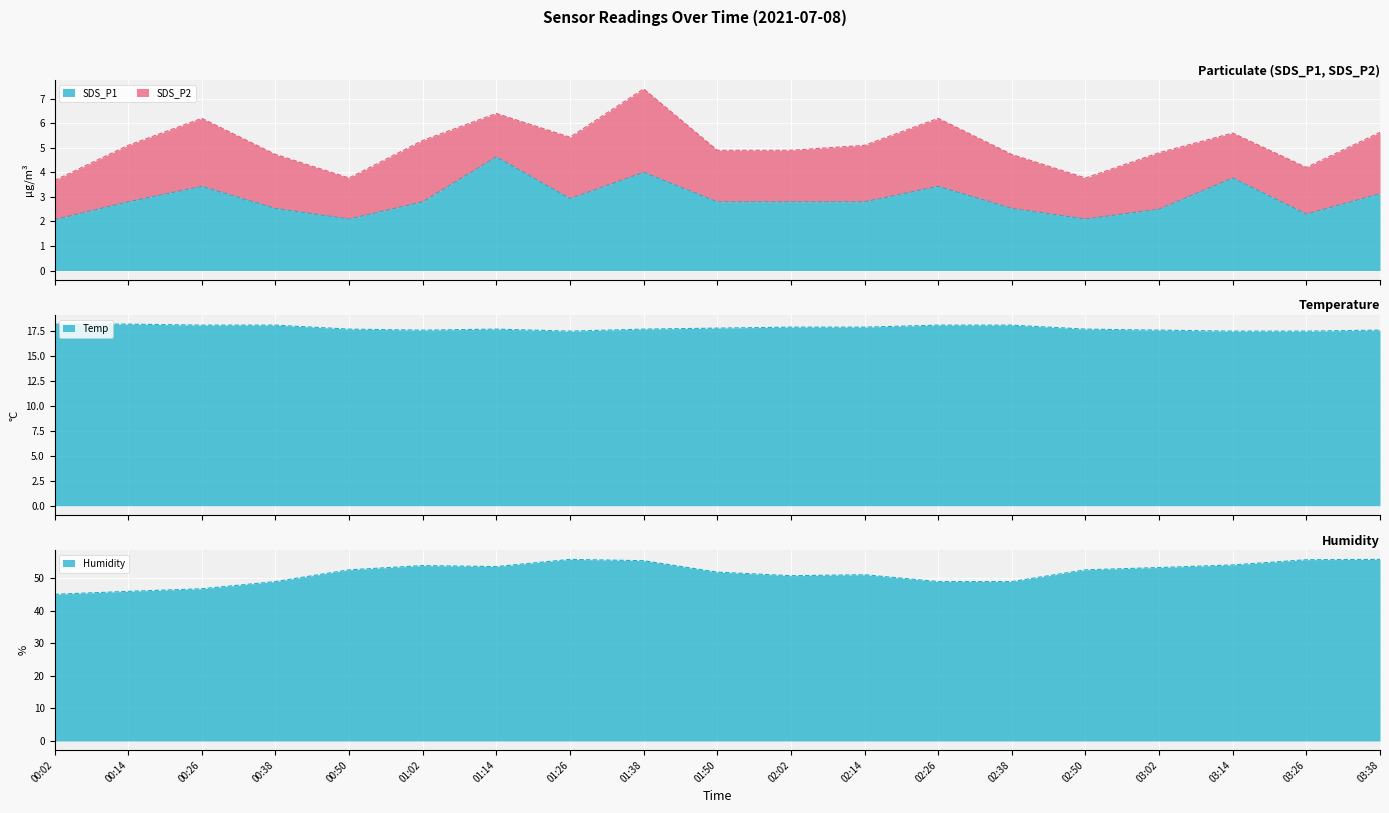

Rank the categories by SDS_P1 value from highest to lowest.

01:14, 01:38, 03:14, 00:26, 02:26, 03:38, 01:26, 00:14, 01:02, 01:50, 02:02, 02:14, 00:38, 02:38, 03:02, 03:26, 00:50, 02:50, 00:02